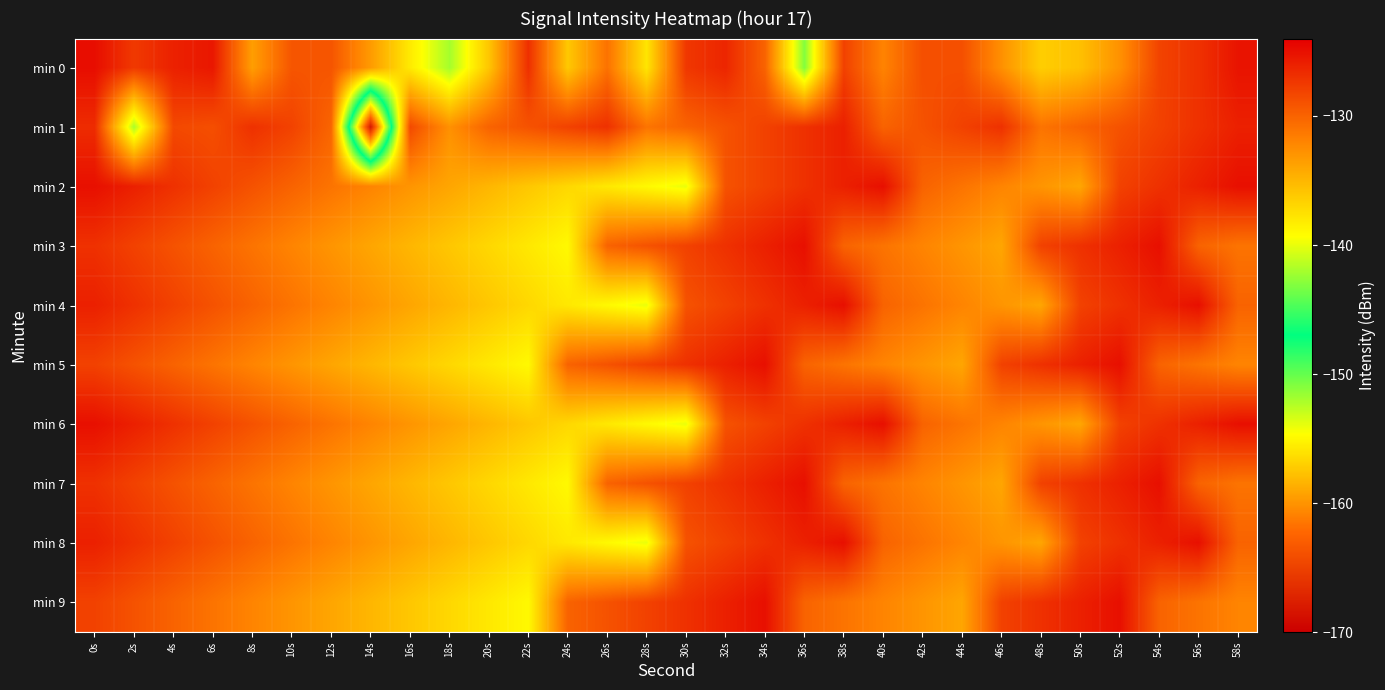

What is the smallest value displayed?

-168.2